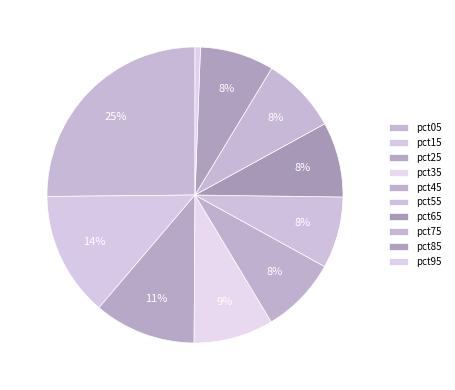

What is the change in value from pct25 to pct65?

-0.4